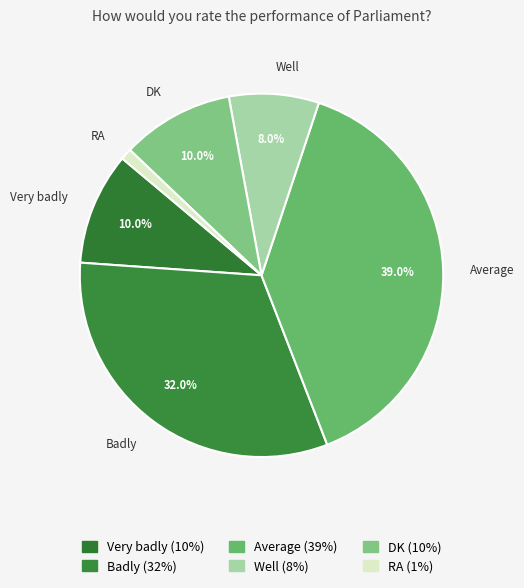

What percentage is the DK slice, to the nearest percent?

10%